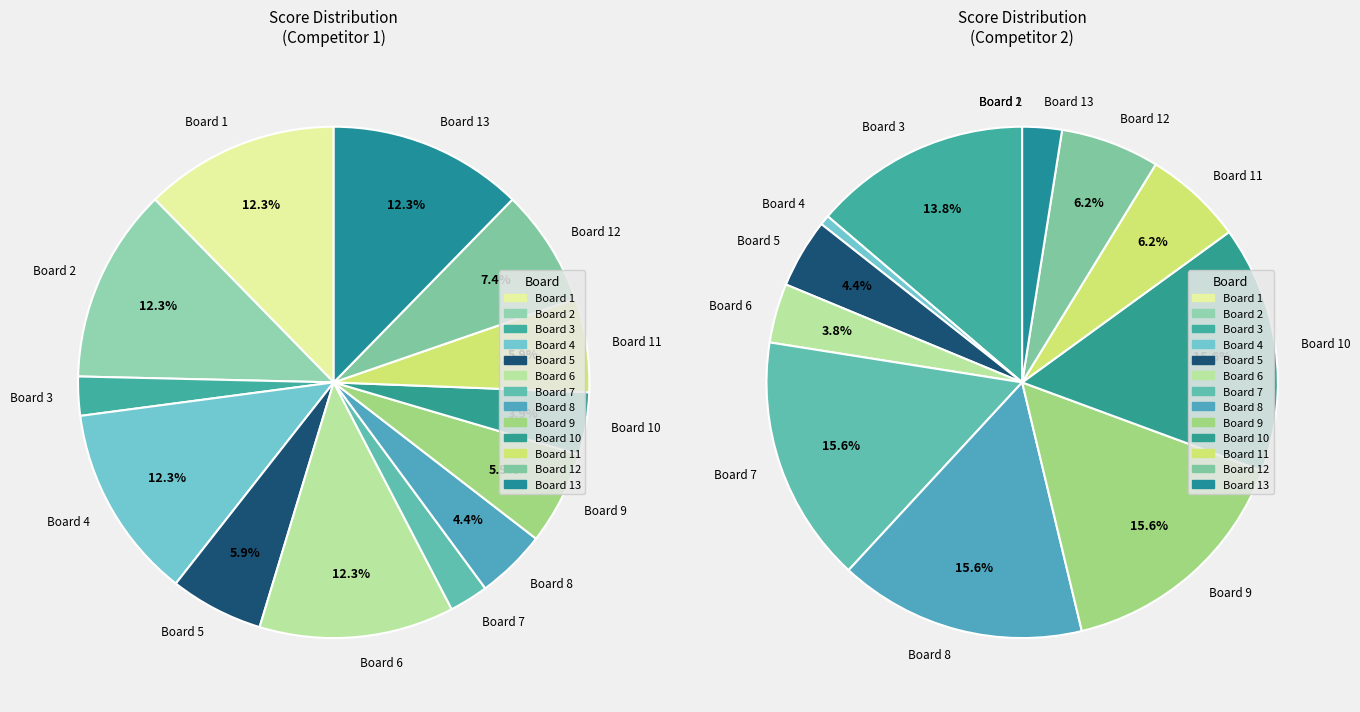

What is the total percentage of Board 4 and Board 6?

24.6%